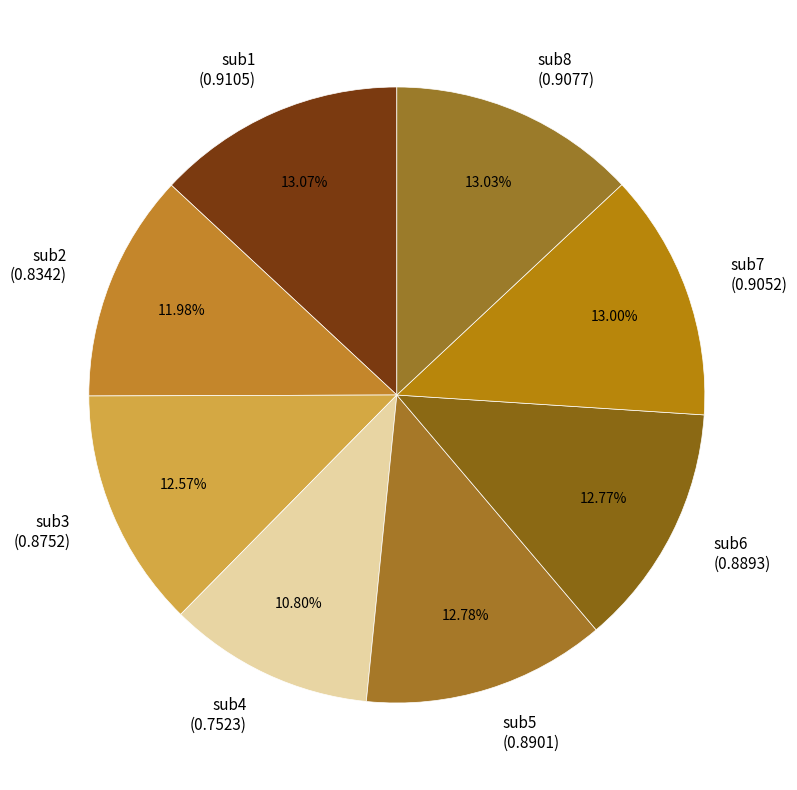

To the nearest percent, what is the difference between the largest and smallest slice percentages?

2%